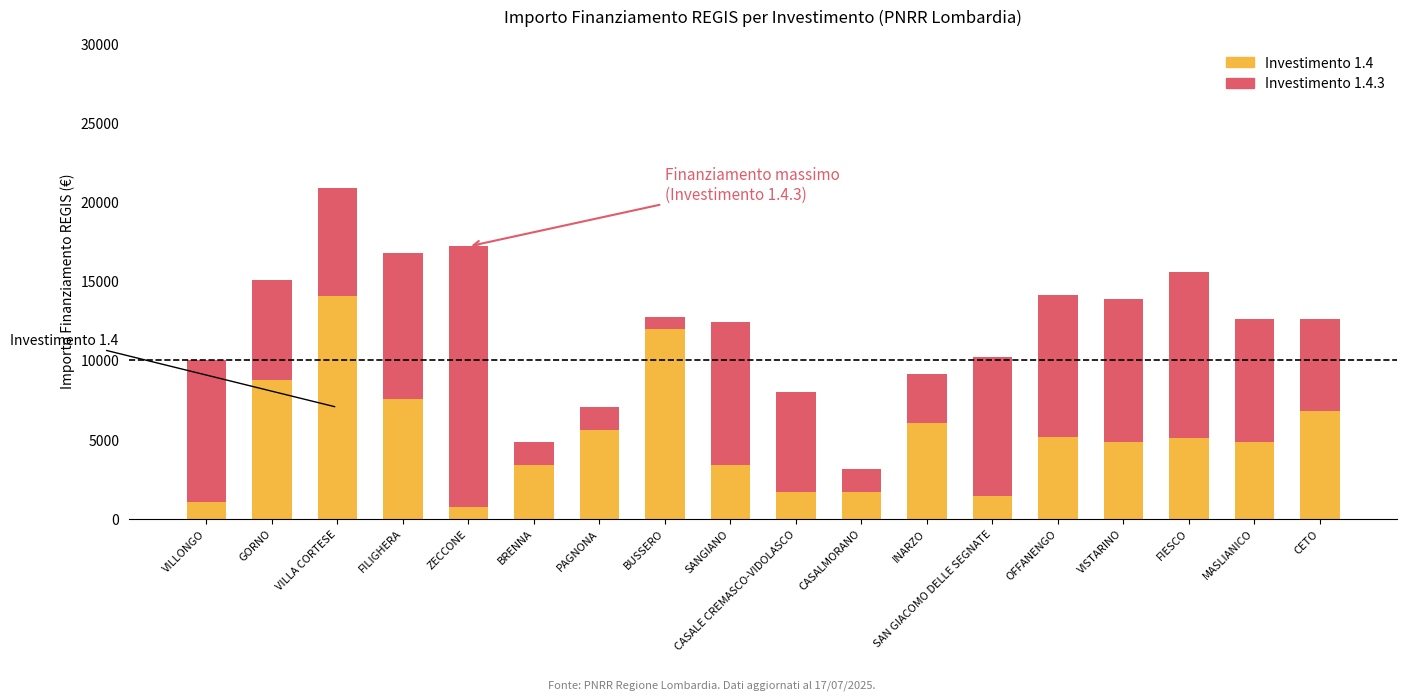

How many categories are shown in the chart?

18